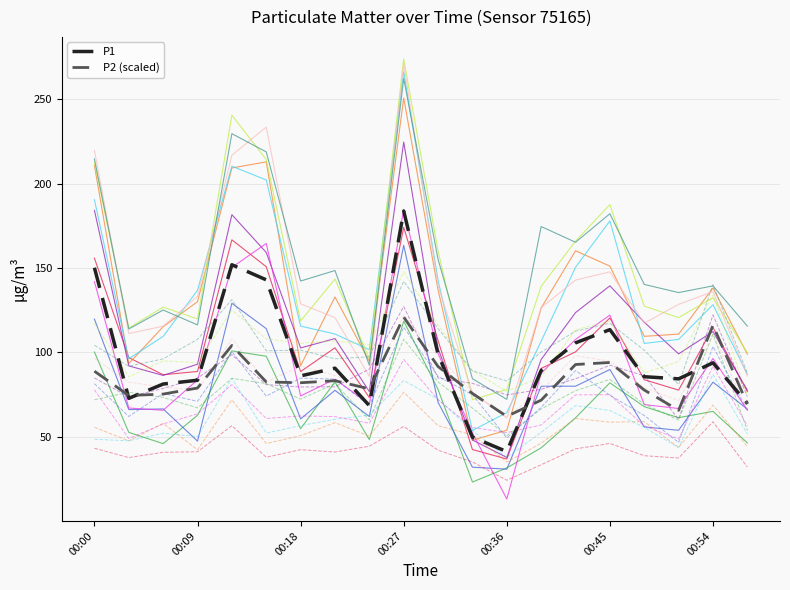

What is the minimum value shown in the chart?

13.1